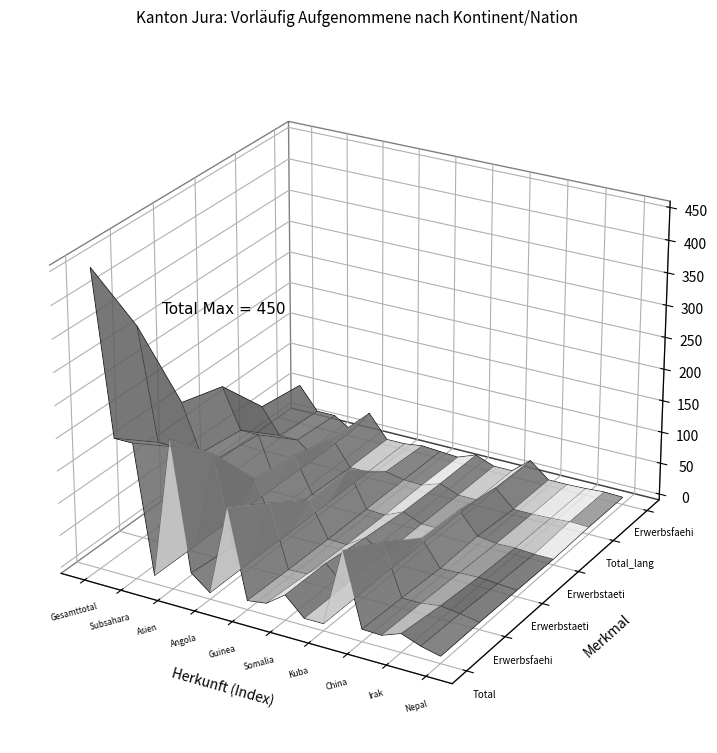

Reading left to right, transcribe all the data shown in this chart.

Total: Gesamttotal=450	Afrika=201	Subsahara=201	Amerika=4	Asien=221	Europa=24	Angola=1	Eritrea=140	Guinea=5	Kamerun=9	Somalia=30	Kolumbien=2	Kuba=2	Afghanistan=122	China=10	Georgien=9	Irak=20	Iran=9	Nepal=2
Erwerbsfaehige: Gesamttotal=321	Afrika=149	Subsahara=149	Amerika=3	Asien=153	Europa=16	Angola=1	Eritrea=99	Guinea=3	Kamerun=4	Somalia=29	Kolumbien=1	Kuba=2	Afghanistan=85	China=7	Georgien=7	Irak=11	Iran=7	Nepal=2
Erwerbstaetige: Gesamttotal=159	Afrika=86	Subsahara=86	Amerika=3	Asien=67	Europa=3	Angola=0	Eritrea=56	Guinea=2	Kamerun=1	Somalia=20	Kolumbien=1	Kuba=2	Afghanistan=43	China=3	Georgien=4	Irak=5	Iran=3	Nepal=1
Erwerbstaetige_Vorjahr: Gesamttotal=140	Afrika=77	Subsahara=77	Amerika=2	Asien=58	Europa=3	Angola=0	Eritrea=57	Guinea=2	Kamerun=0	Somalia=13	Kolumbien=1	Kuba=1	Afghanistan=39	China=5	Georgien=1	Irak=2	Iran=0	Nepal=0
Total_lang: Gesamttotal=63	Afrika=23	Subsahara=23	Amerika=0	Asien=40	Europa=0	Angola=0	Eritrea=8	Guinea=2	Kamerun=1	Somalia=11	Kolumbien=0	Kuba=0	Afghanistan=27	China=0	Georgien=0	Irak=1	Iran=3	Nepal=2
Erwerbsfaehige_lang: Gesamttotal=54	Afrika=18	Subsahara=18	Amerika=0	Asien=36	Europa=0	Angola=0	Eritrea=4	Guinea=2	Kamerun=0	Somalia=11	Kolumbien=0	Kuba=0	Afghanistan=24	China=0	Georgien=0	Irak=1	Iran=3	Nepal=2